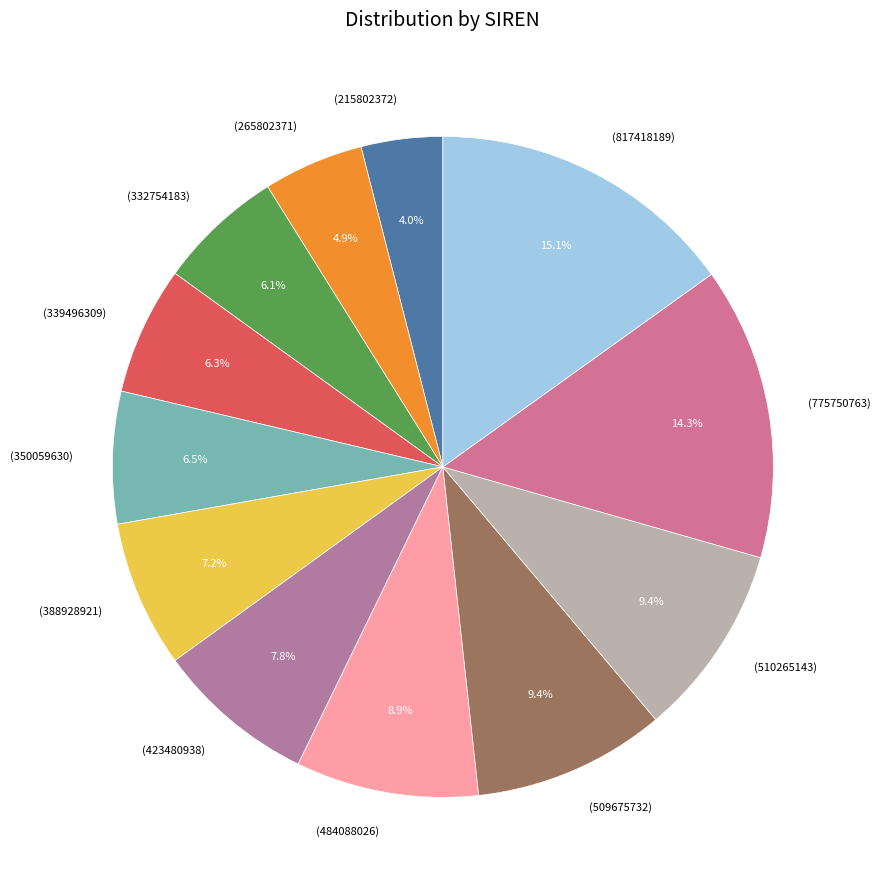

Is there a majority slice in this chart?

No